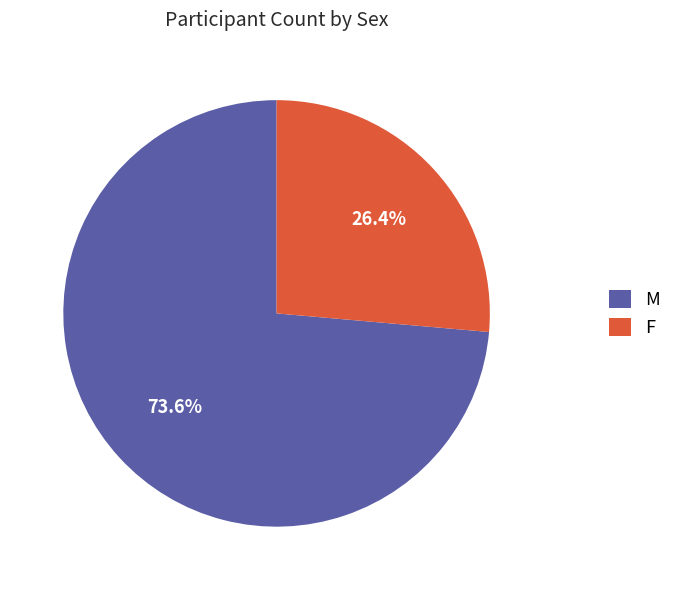

How many segments does this pie chart have?

2